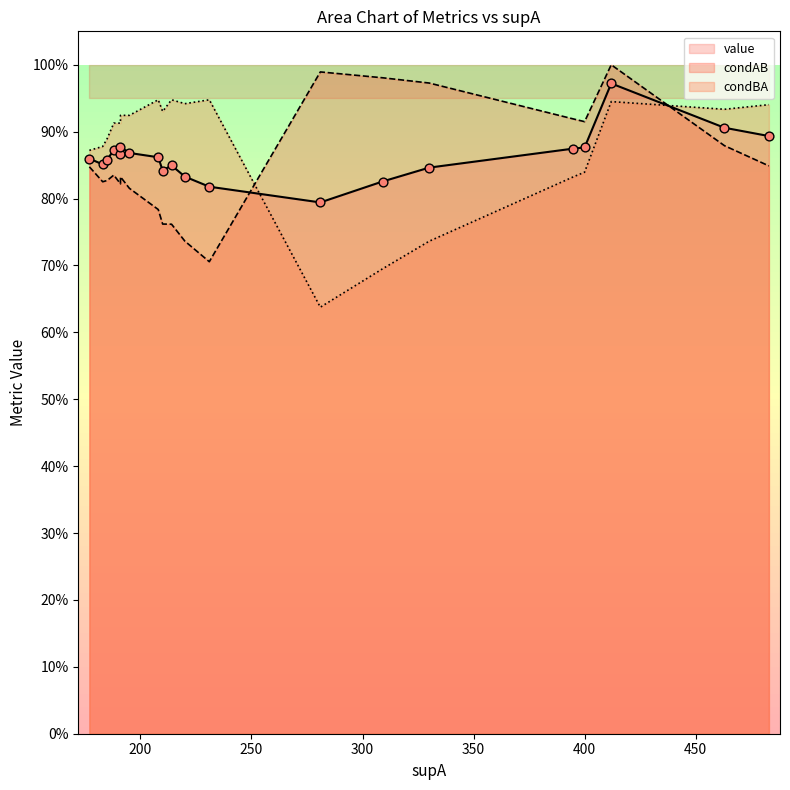

Which series contains the highest Y value?

condAB